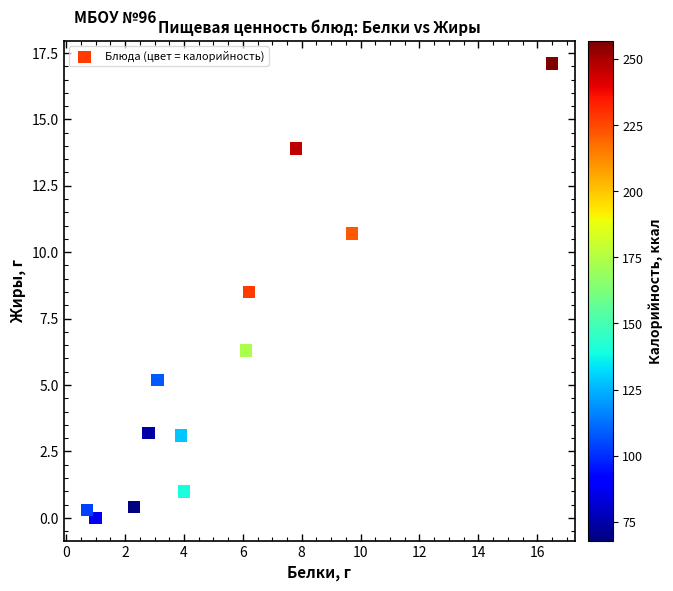

What Y value in the scatter plot is closest to 8?

8.5